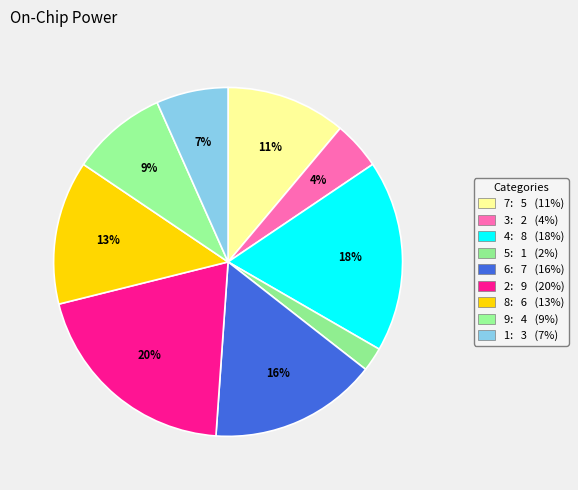

To the nearest percent, what is the combined percentage of 6 and 3?

20%